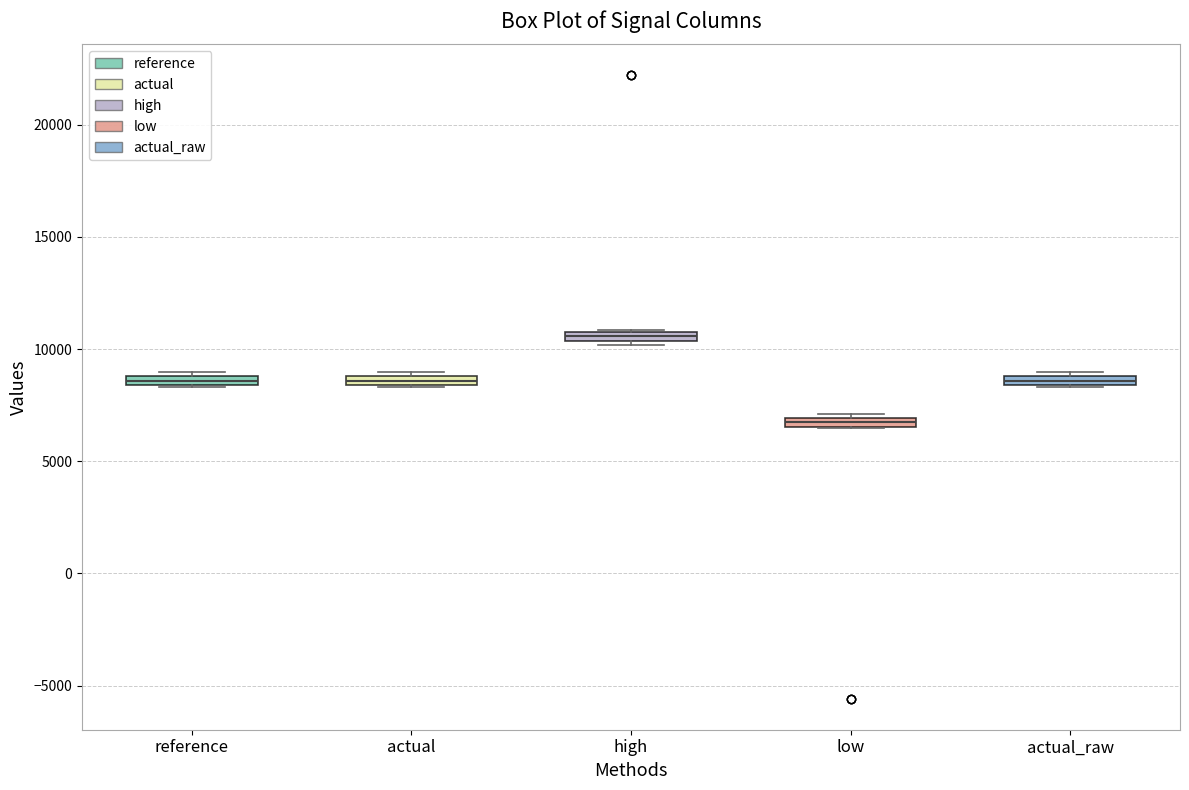

Which box's median line is the lowest?

low